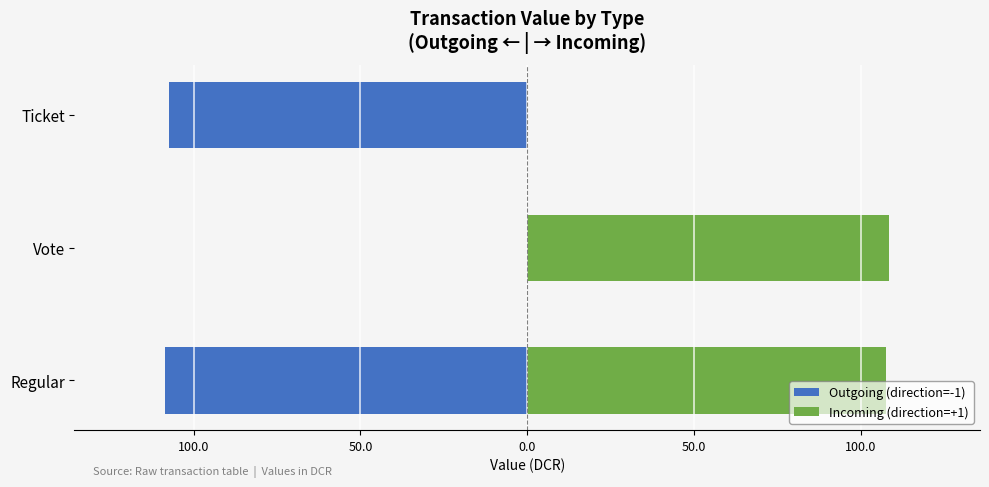

List the series in order of their overall mean, lowest first.

Outgoing (direction=-1), Incoming (direction=+1)